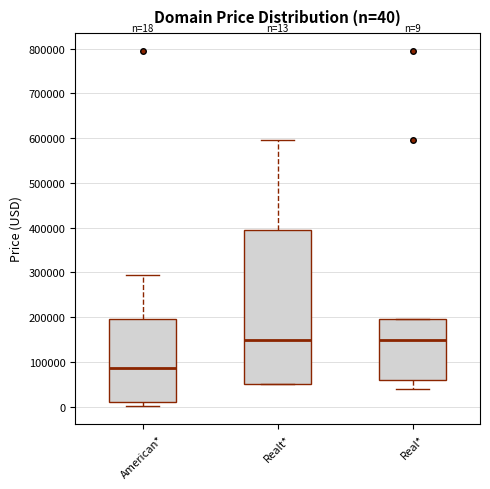

Comparing the boxes themselves (not the whiskers), which one is the tallest?

Realt*